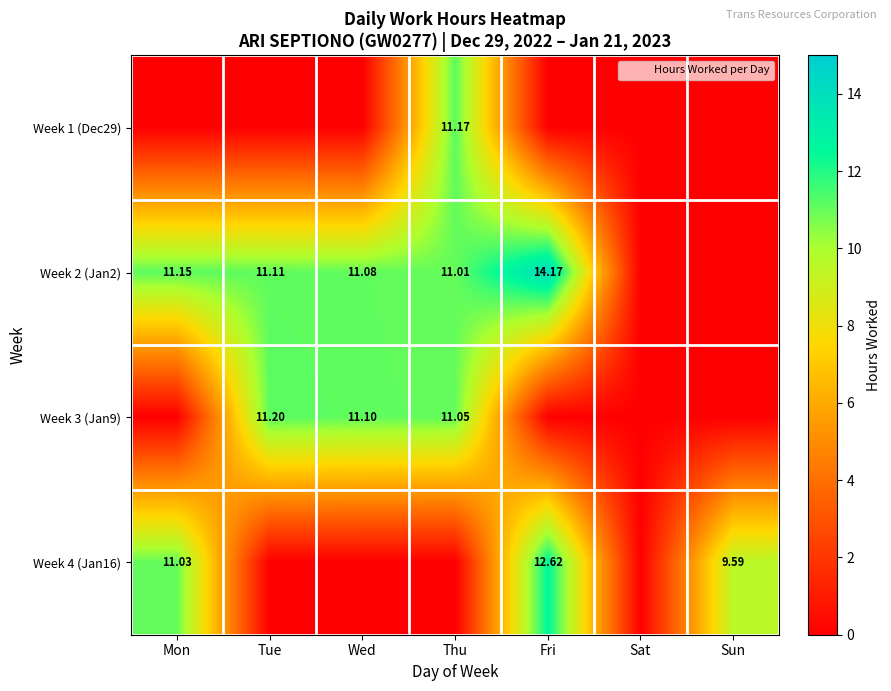

What is the greatest value displayed?

14.2